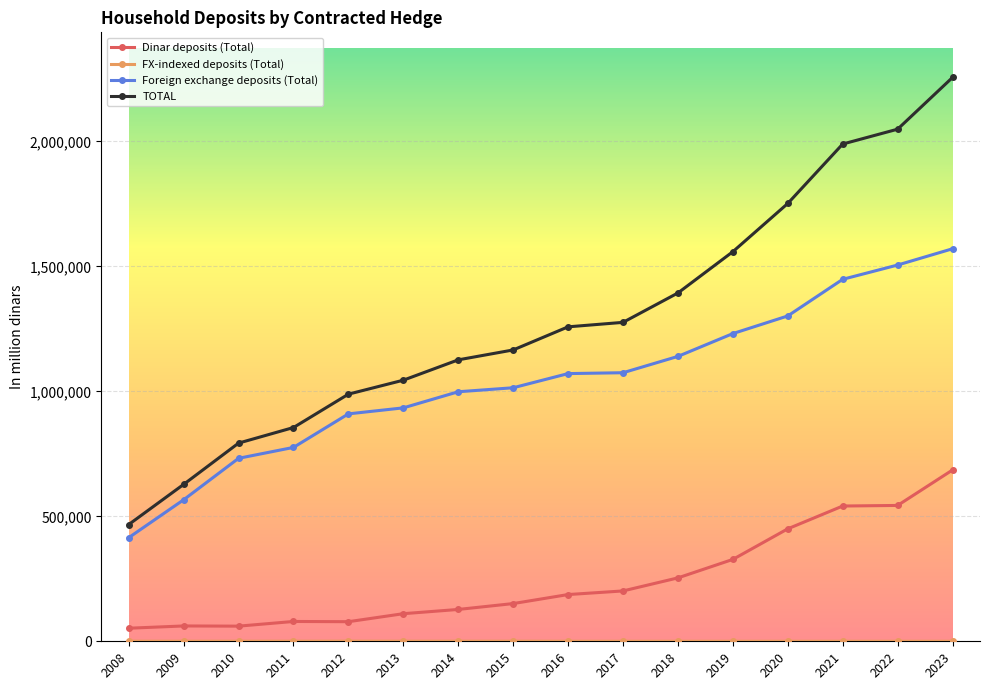

What is the greatest value displayed?

2255751.8